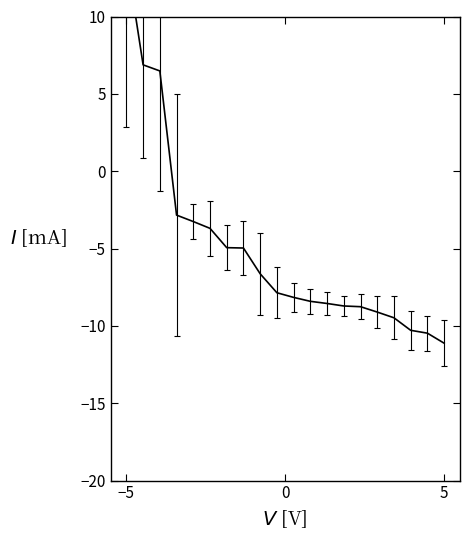

True or false: the data shows 4.5 at 102.

False